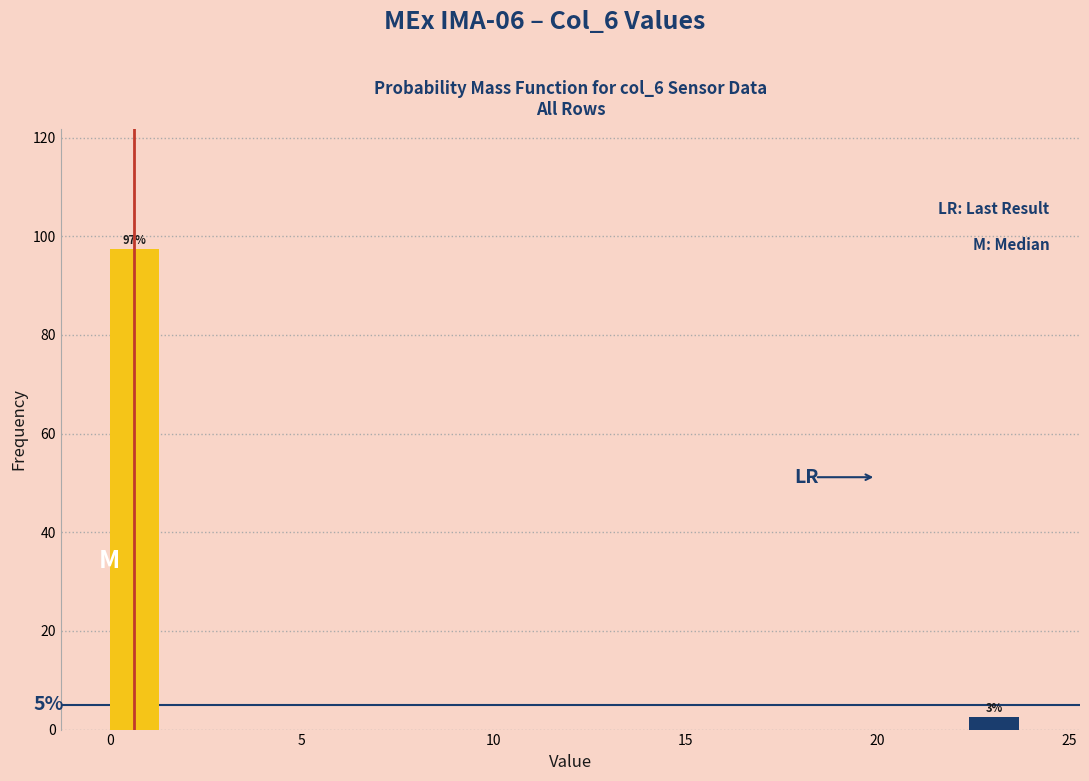

Read against the x-axis, roughly where is the centre of the tallest bar?

0.5